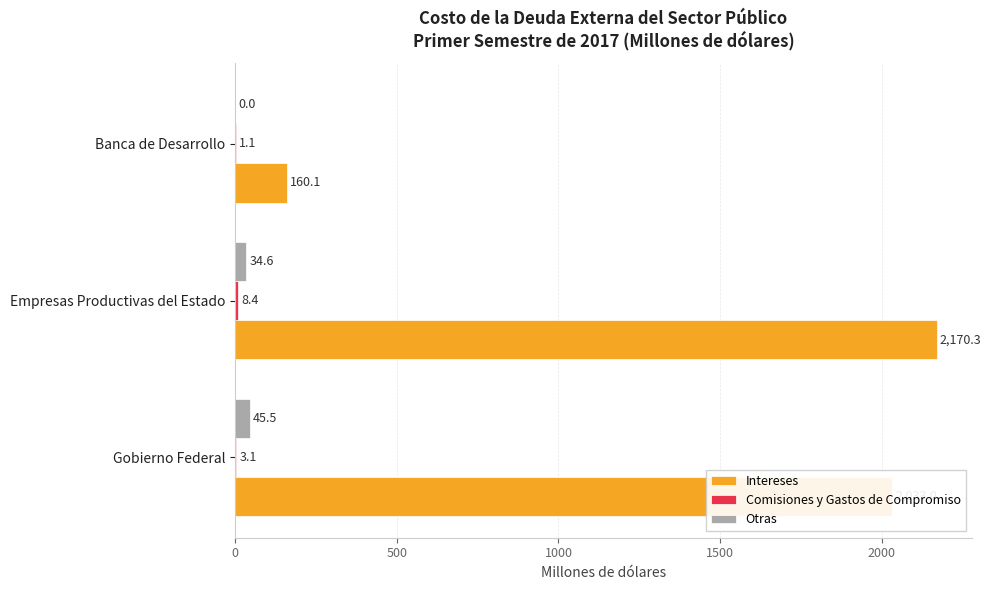

Which series has the largest total across all categories?

Intereses